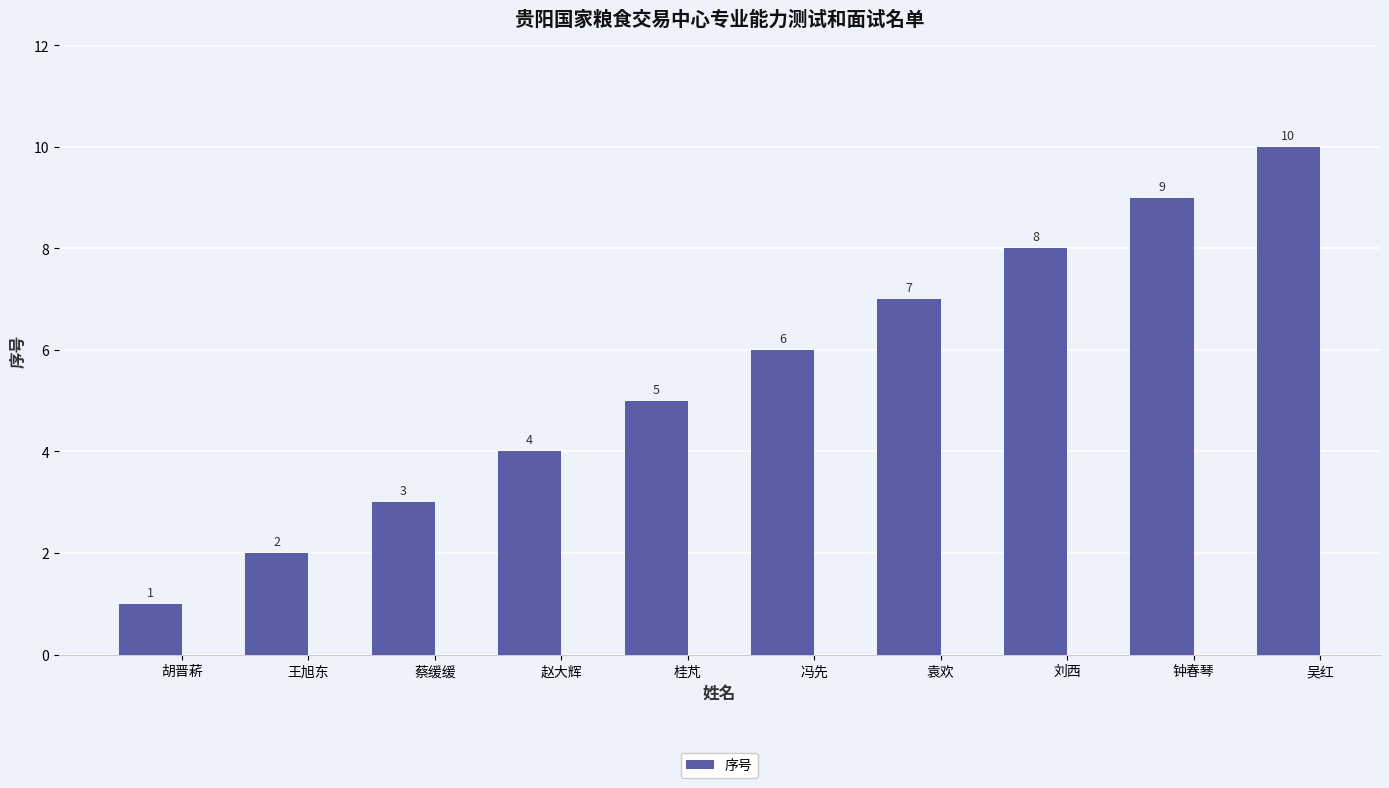

Count the number of data series in this chart.

1